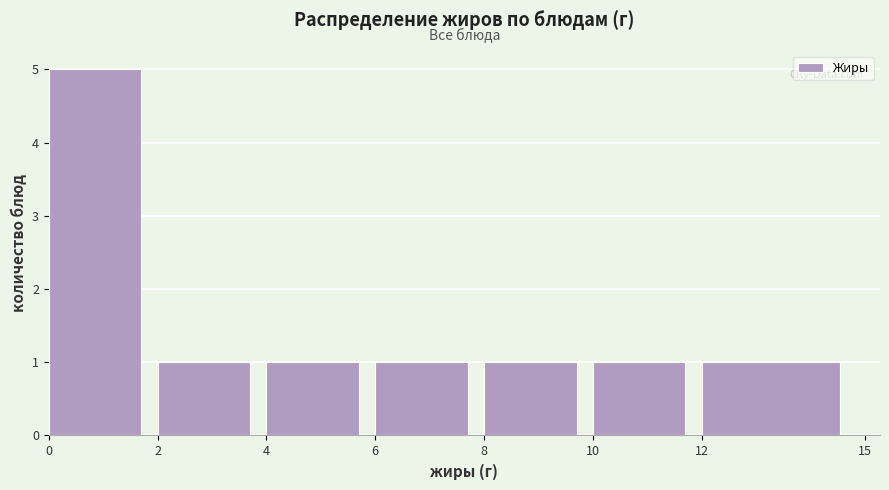

Which range on the x-axis has the tallest bar?

0 to 2